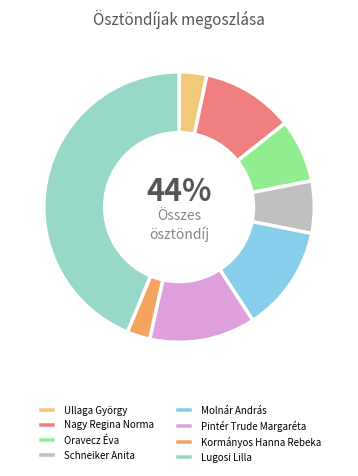

The Molnár András slice represents 13% of the pie. True or false?

True